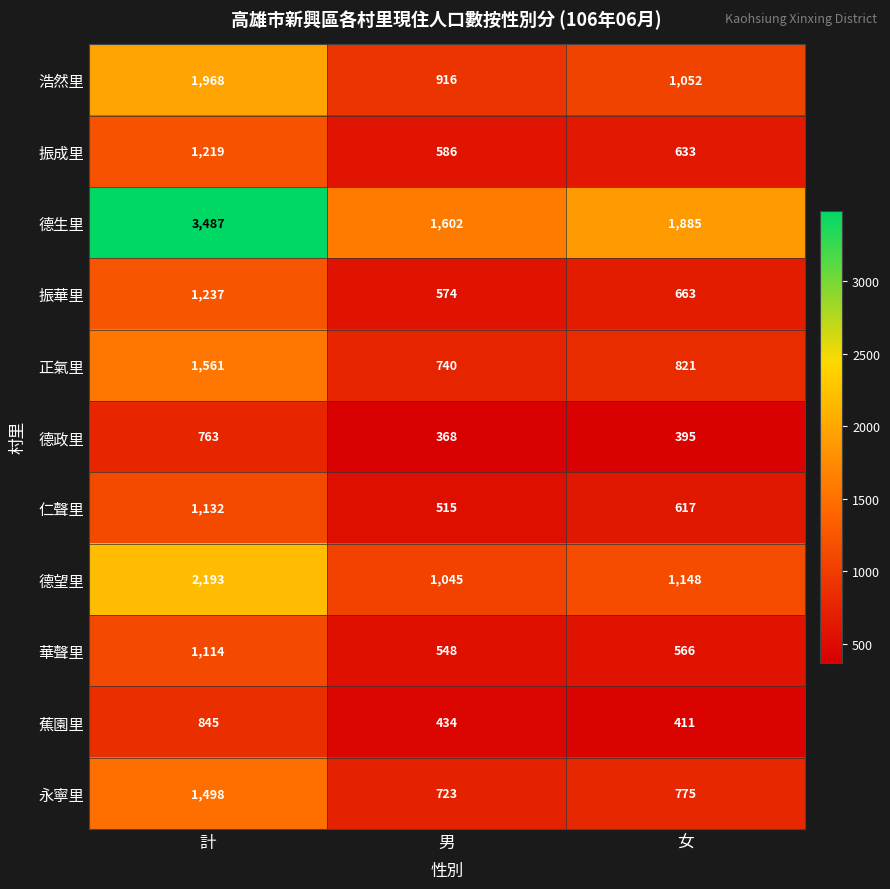

What is the highest value of the 振華里 series?

1237